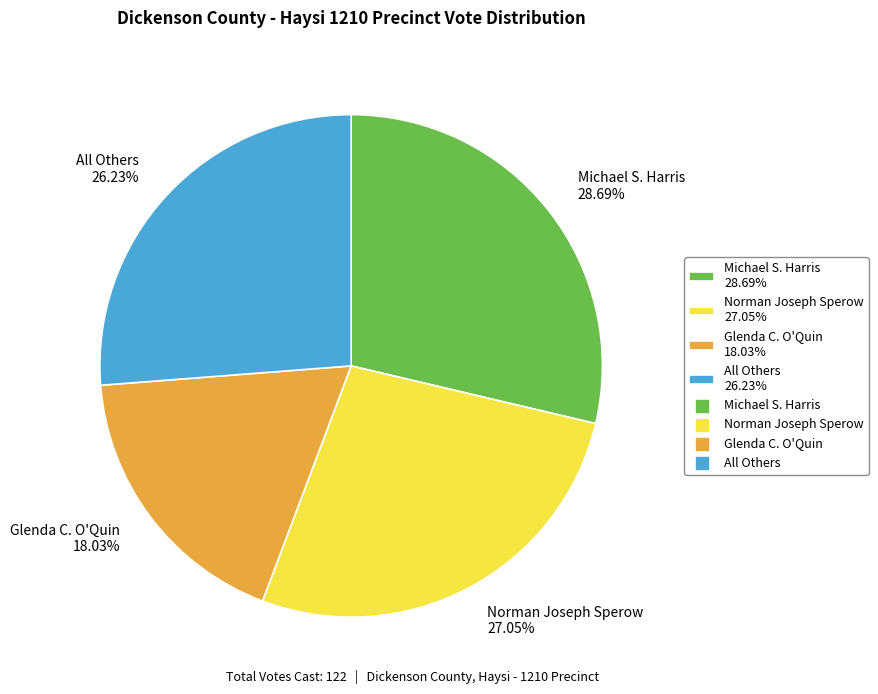

Count the number of slices in the pie.

4